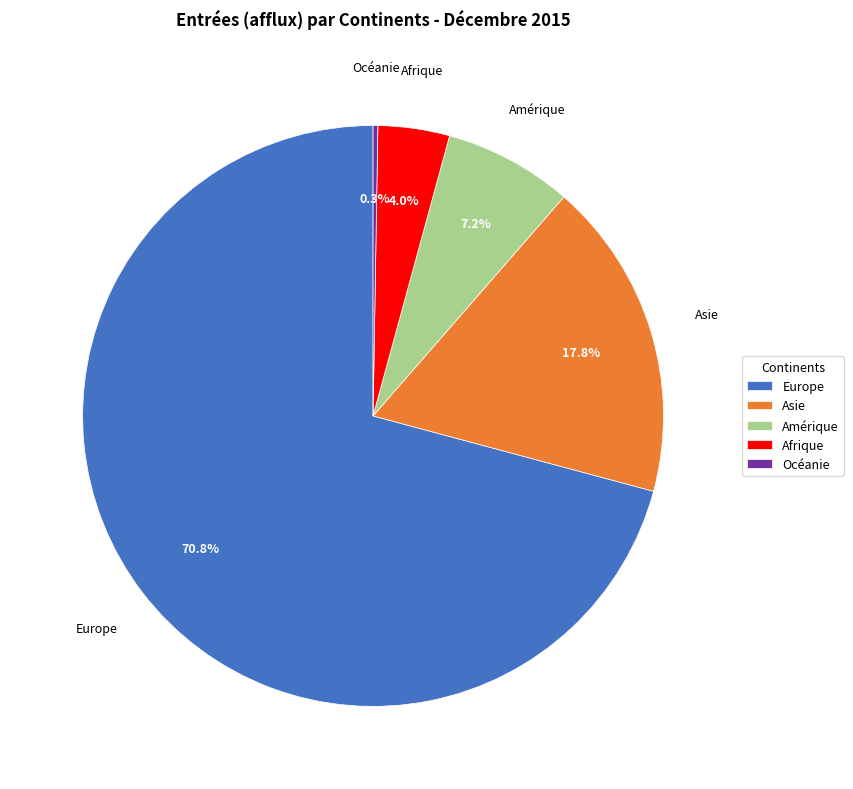

Which slice is the largest?

Europe